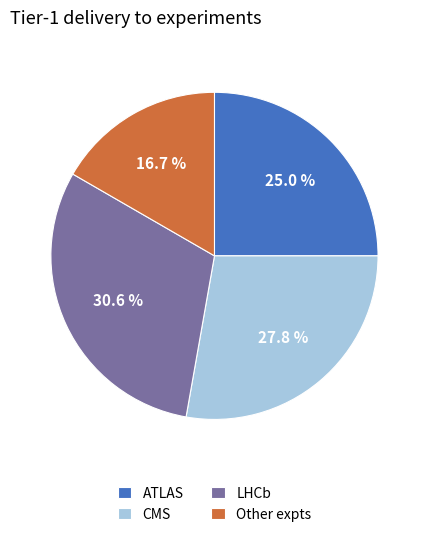

To the nearest percent, what is the average slice percentage?

25%